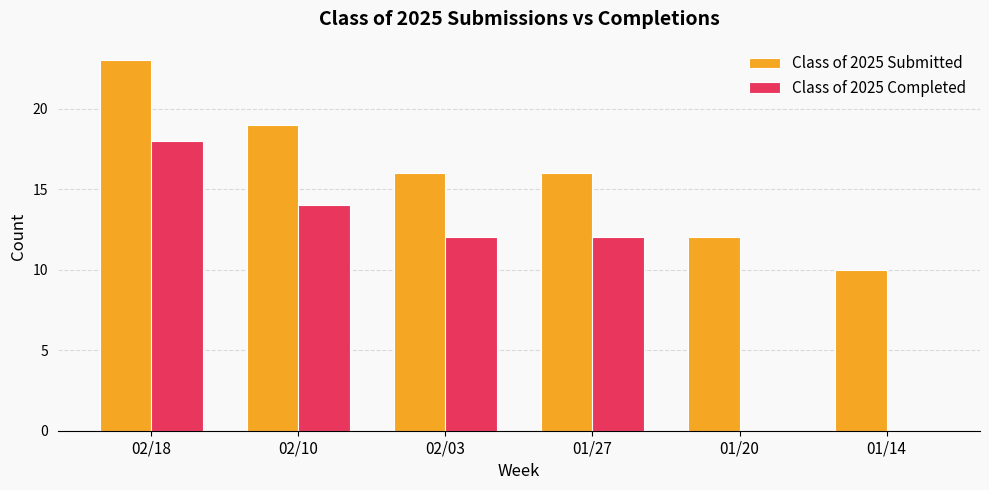

Which series changed the most between 02/10 and 01/27?

Class of 2025 Submitted